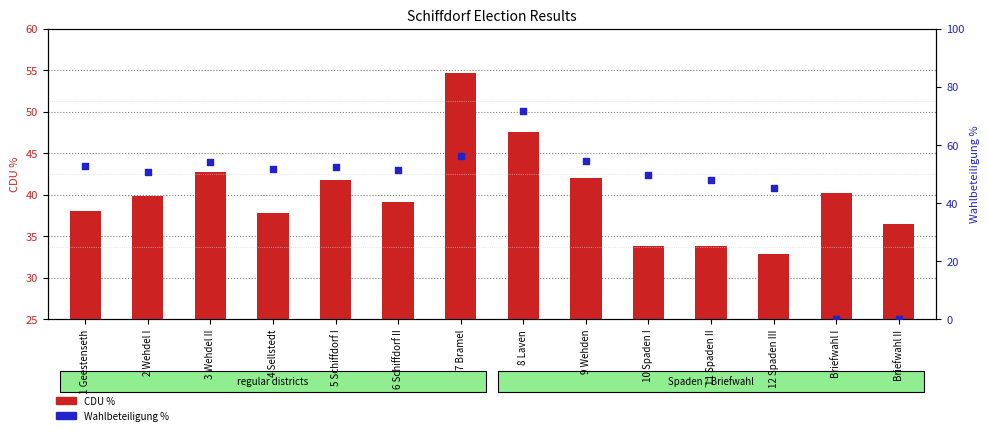

Which series reaches the maximum Y coordinate?

Wahlbeteiligung %